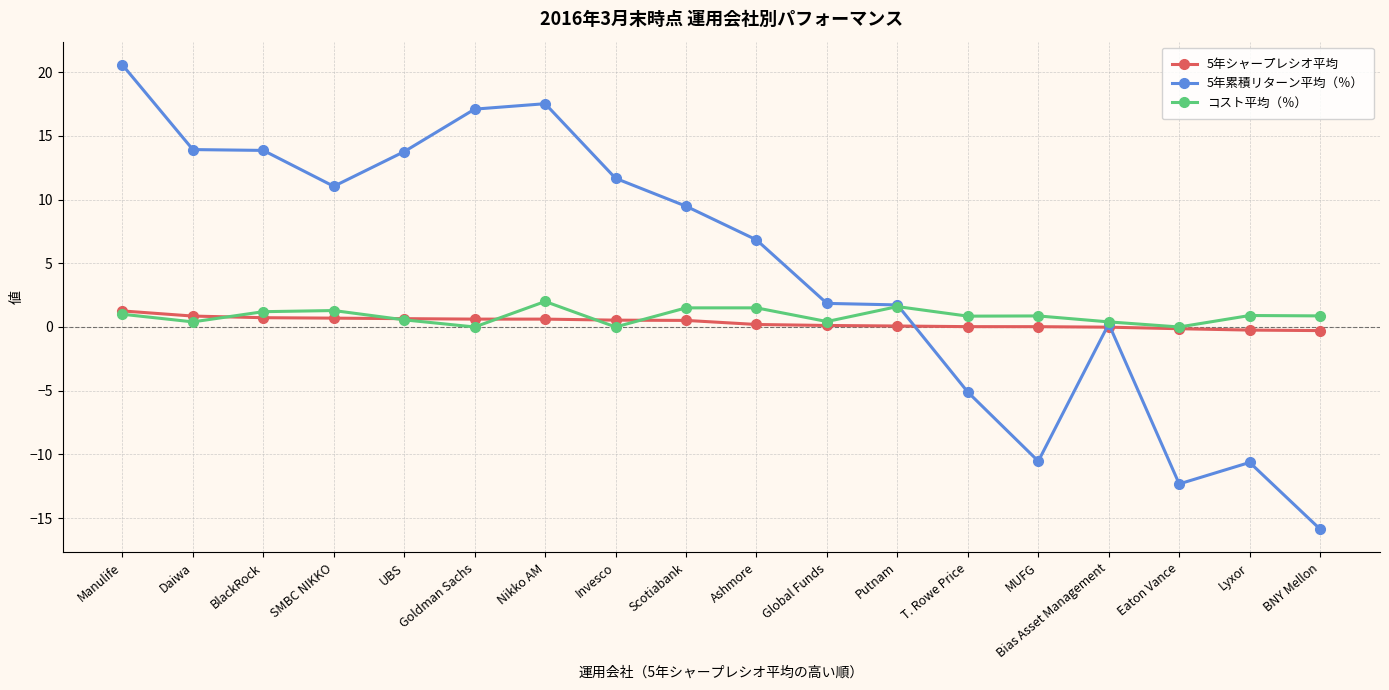

How many values in the 5年累積リターン平均（％） series are below 9?

9